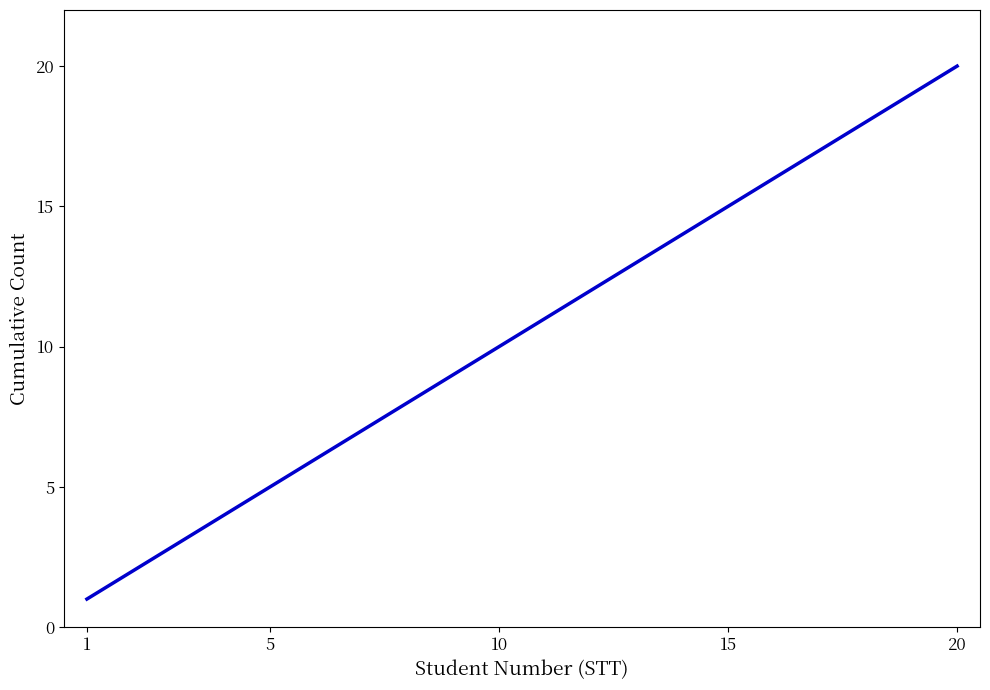

What is the difference between the maximum and minimum values?

19